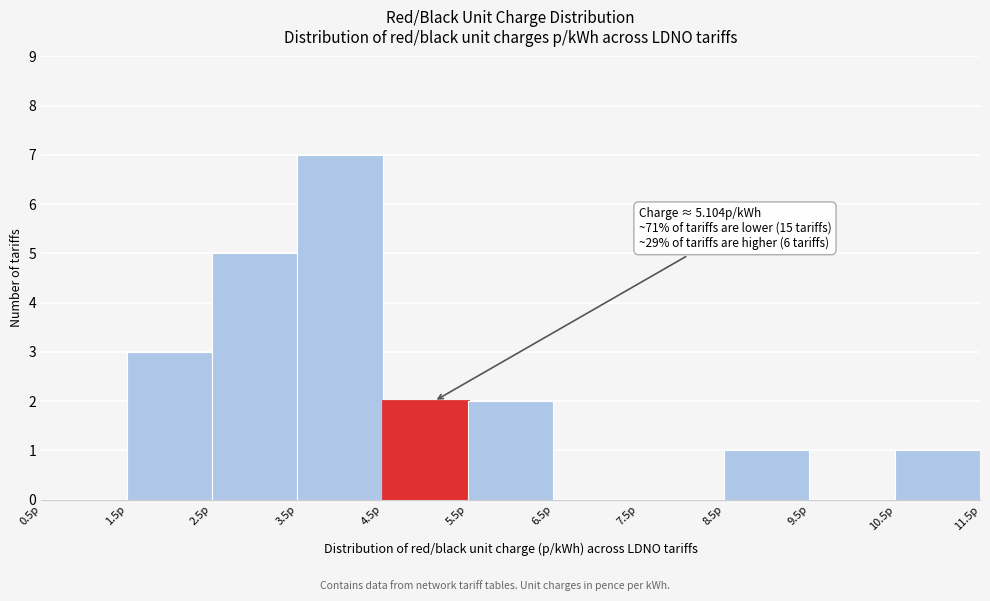

Over which range of the x-axis is the bar tallest?

3.5 to 4.5